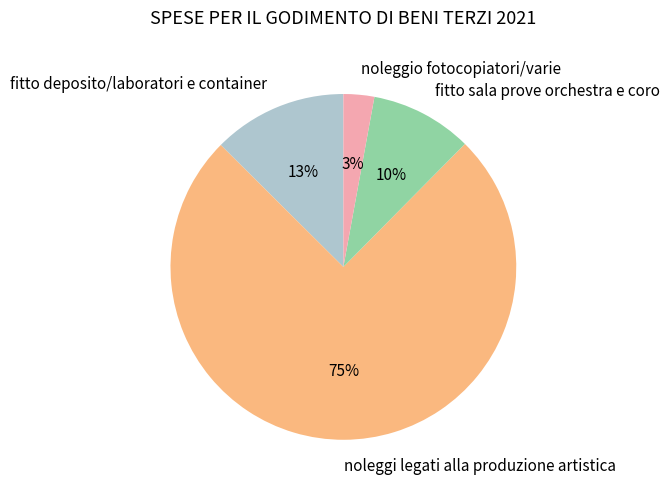

Between fitto deposito/laboratori e container and noleggi legati alla produzione artistica, which is larger?

noleggi legati alla produzione artistica